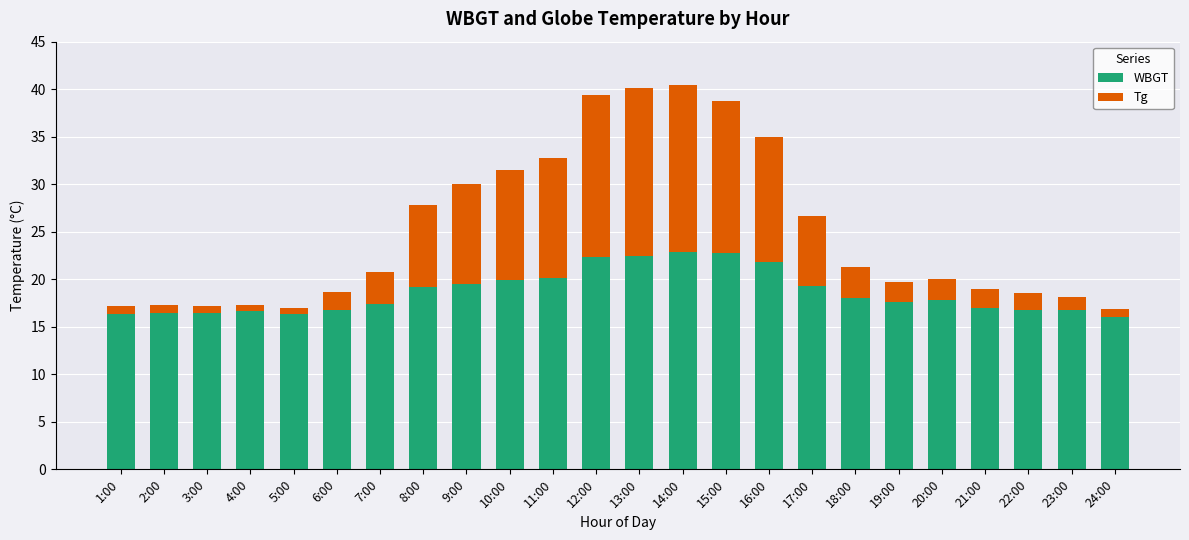

What is the value of the WBGT bar at the 22nd from the left?

16.8